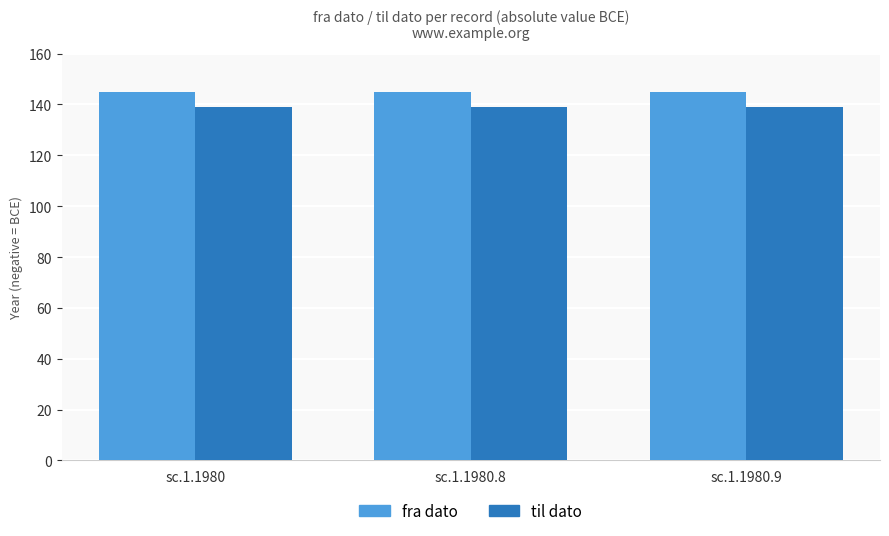

What is the approximate value of til dato at sc.1.1980?

139